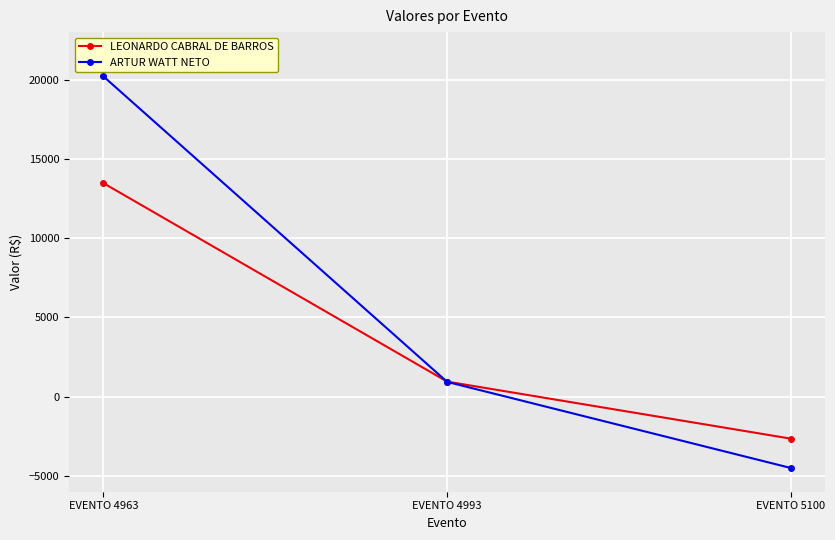

How many data points in LEONARDO CABRAL DE BARROS are less than 946?

1